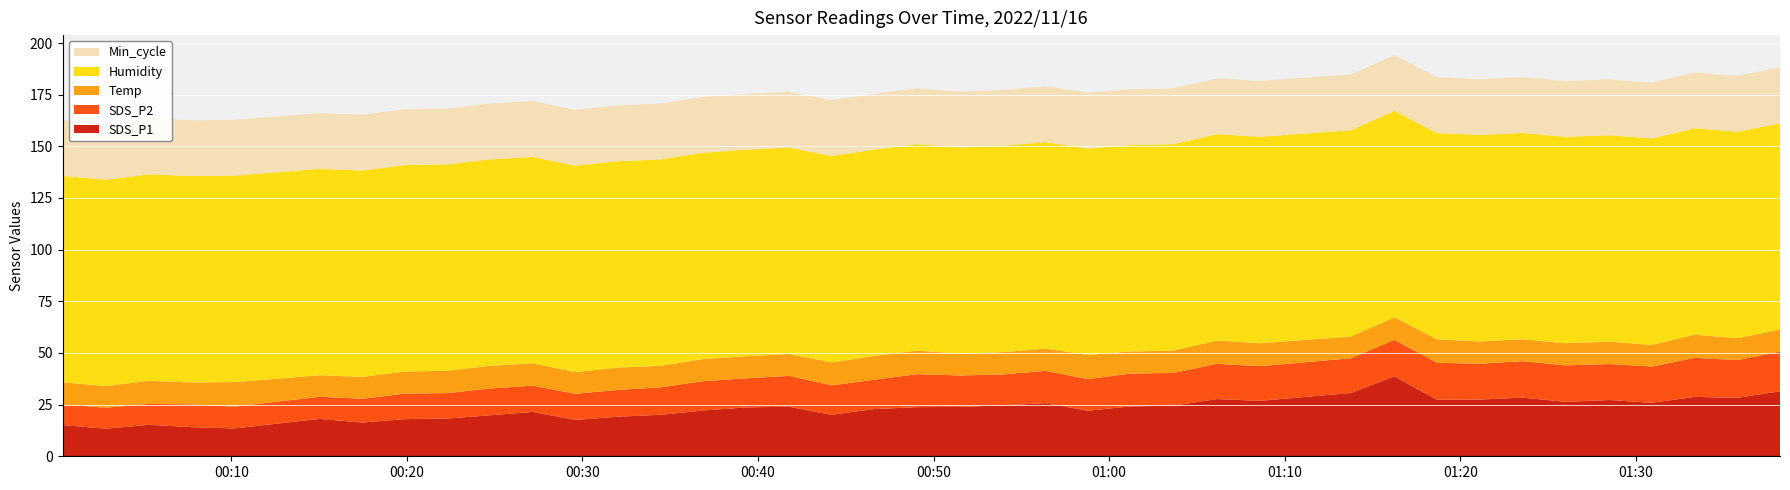

Reading left to right, extract all data points from this chart.

SDS_P1: 15.1	13.3	15.2	14.1	13.5	18.1	16.3	18.0	18.3	19.9	21.5	17.6	19.2	20.1	22.2	23.6	24.0	20.1	22.9	23.8	23.9	24.6	25.7	22.1	24.1	24.5	27.7	26.8	30.6	38.7	27.3	27.4	28.4	26.4	27.2	25.9	28.8	28.3	31.4
SDS_P2: 10.0	10.1	10.1	11.0	10.5	10.7	11.5	12.3	12.3	12.9	12.7	12.7	12.9	13.3	14.2	14.1	14.9	14.2	14.2	16.0	15.2	14.9	15.7	15.3	15.9	15.8	17.0	16.8	16.8	17.6	17.9	17.3	17.6	17.6	17.4	17.5	18.9	18.2	19.2
Temp: 10.7	10.5	11.2	10.6	11.9	10.4	10.6	10.7	10.8	11.0	10.8	10.5	10.8	10.4	10.7	10.7	10.6	11.1	11.5	11.4	10.5	10.8	10.8	11.7	10.7	10.8	11.3	11.1	10.5	10.9	11.3	10.8	10.6	10.7	10.8	10.5	11.2	10.6	10.6
Humidity: 99.9	99.9	99.9	99.9	99.9	99.9	99.9	99.9	99.9	99.9	99.9	99.9	99.9	99.9	99.9	99.9	99.9	99.9	99.9	99.9	99.9	99.9	99.9	99.9	99.9	99.9	99.9	99.9	99.9	99.9	99.9	99.9	99.9	99.9	99.9	99.9	99.9	99.9	99.9
Min_cycle: 27.0	27.0	27.0	27.0	27.0	27.0	27.0	27.0	27.0	27.0	27.0	27.0	27.0	27.0	27.0	27.0	27.0	27.0	27.0	27.0	27.0	27.0	27.0	27.0	27.0	27.0	27.0	27.0	27.0	27.0	27.0	27.0	27.0	27.0	27.0	27.0	27.0	27.0	27.0